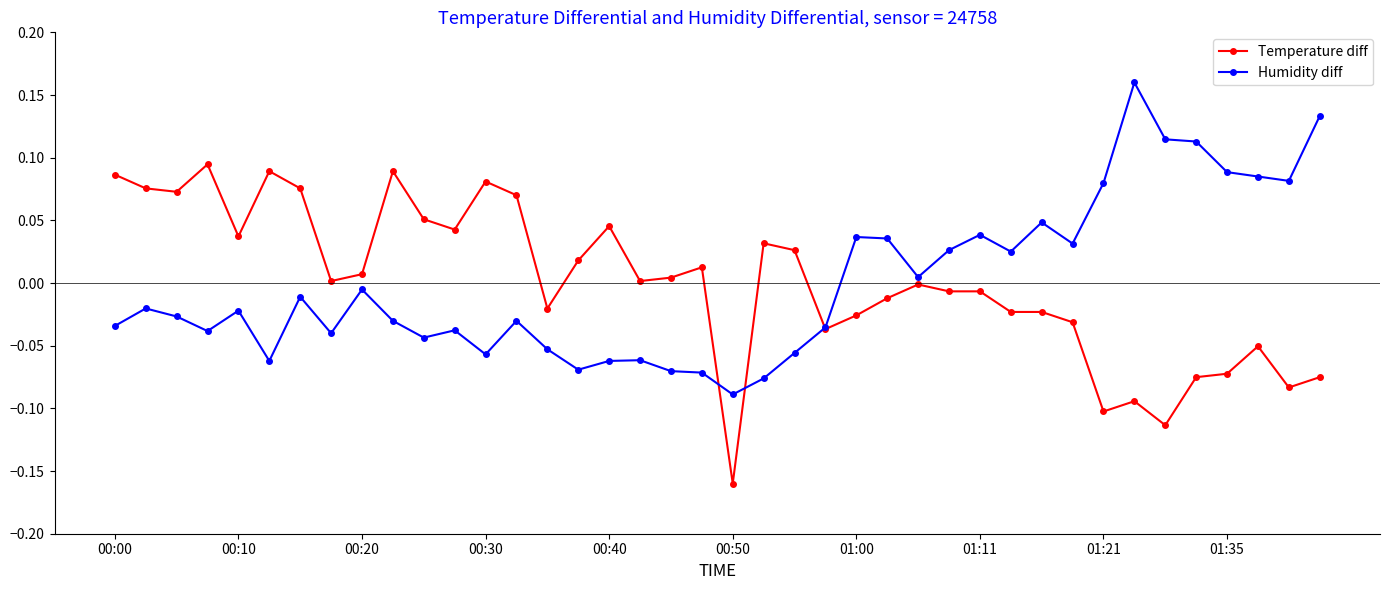

True or false: Humidity diff has more than 2 points higher than both neighbors.

True